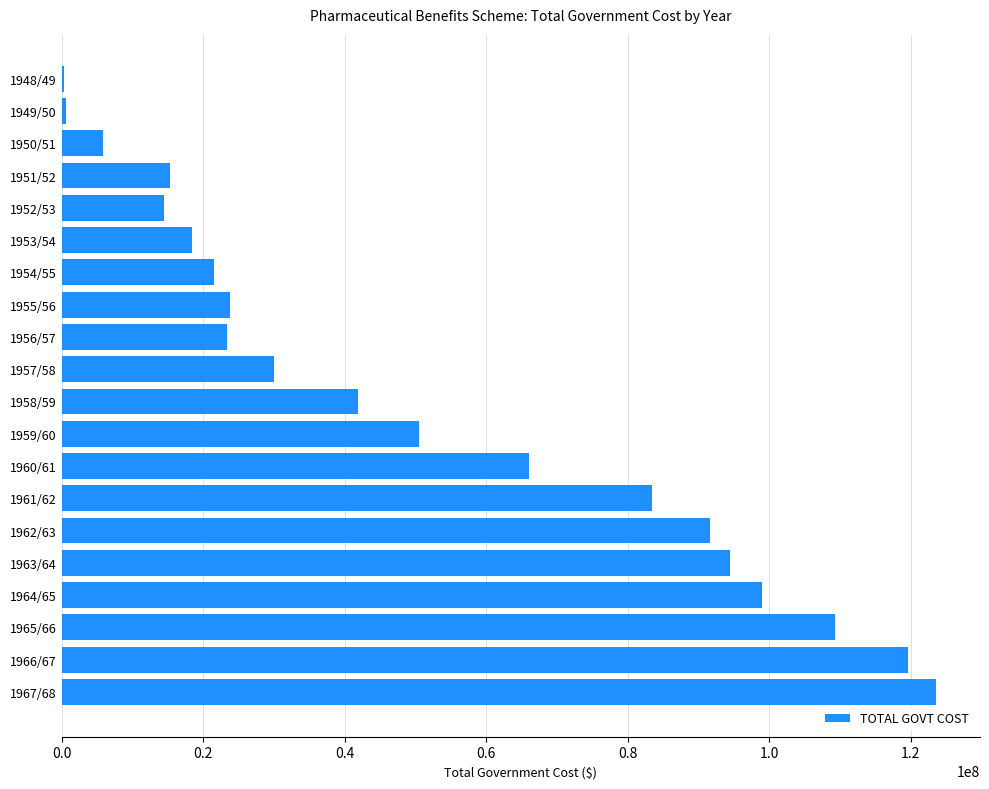

At which label is the value closest to 61968431?

1960/61